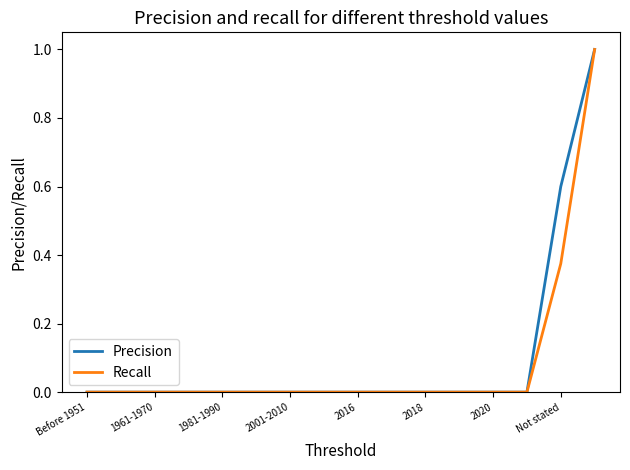

What is the maximum value for Precision?

1.0